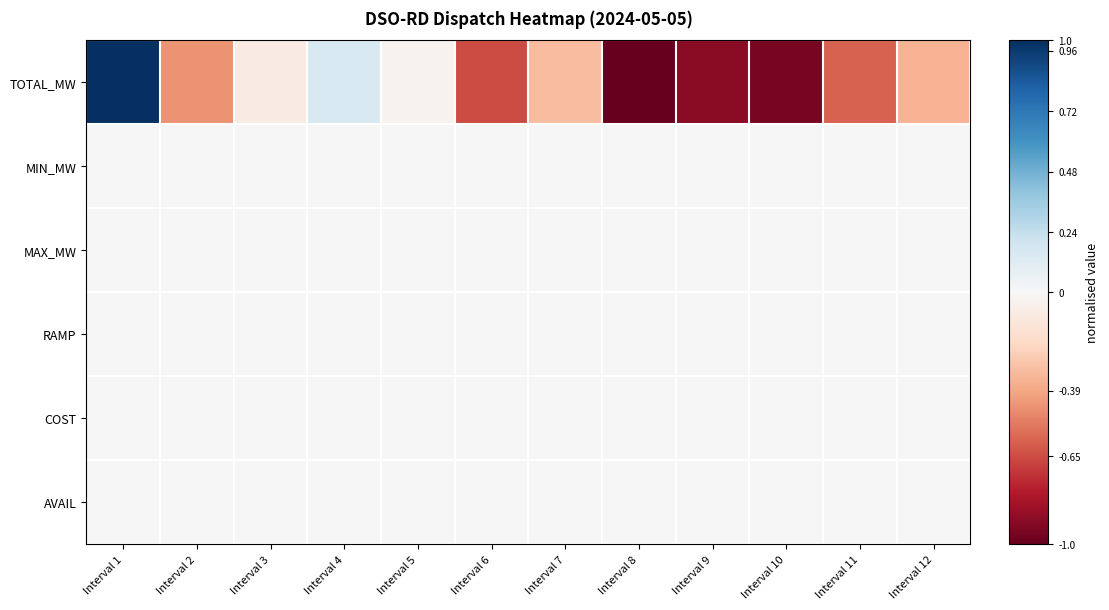

At how many categories does at least one series exceed 0?

2